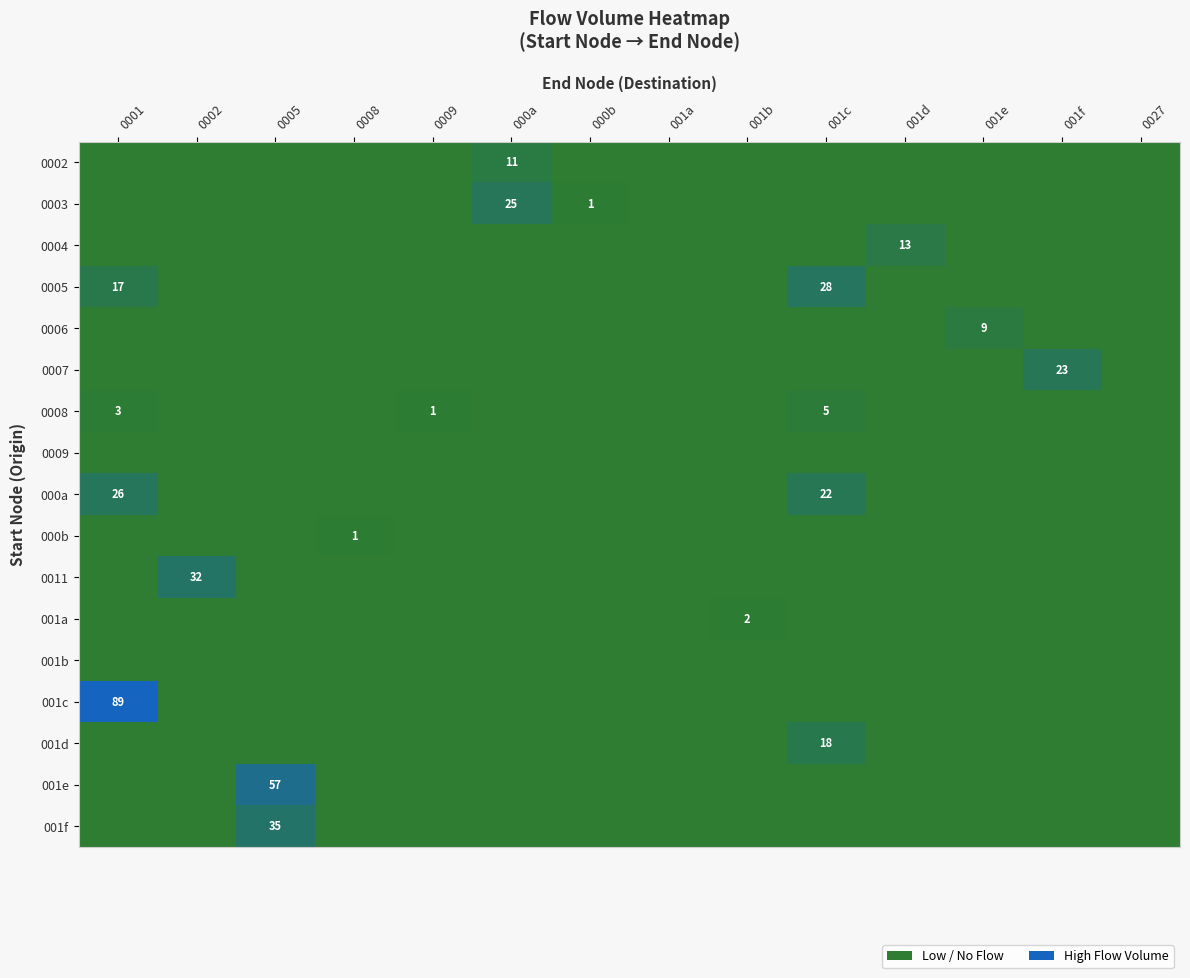

The 001b series shows 0 at 0005. True or false?

True